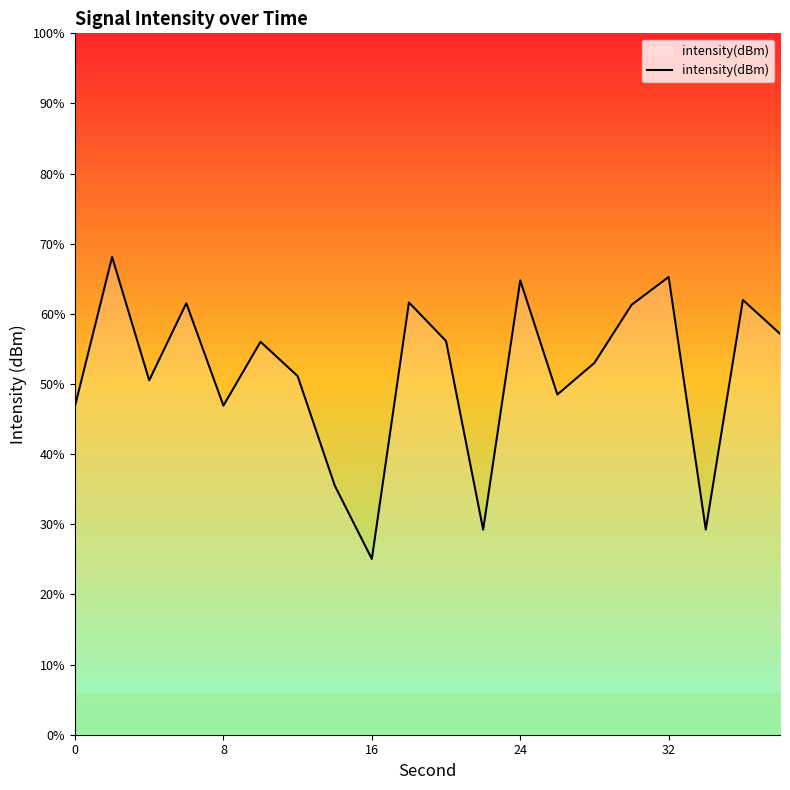

Reading left to right, extract all data points from this chart.

-133.9	-124.4	-132.3	-127.3	-133.9	-129.8	-132.0	-139.0	-143.7	-127.3	-129.7	-141.8	-125.8	-133.2	-131.1	-127.4	-125.6	-141.8	-127.1	-129.3